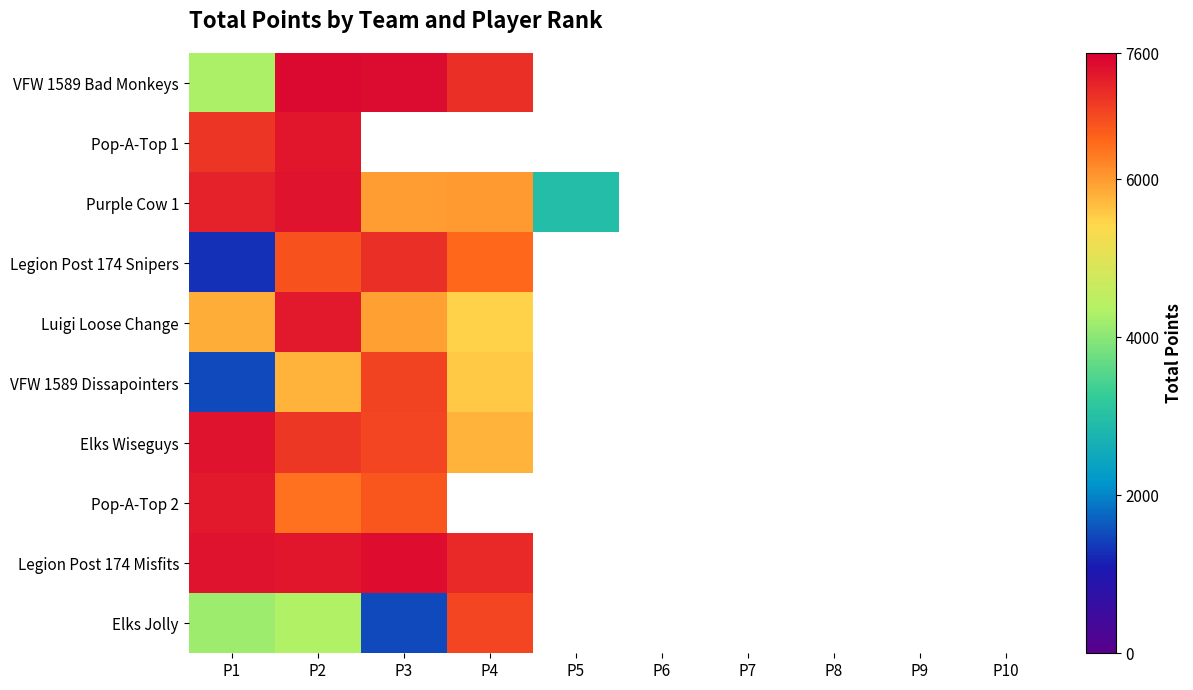

List the series in order of their peak value, lowest first.

Elks Jolly, VFW 1589 Dissapointers, Legion Post 174 Snipers, Pop-A-Top 2, Luigi Loose Change, Pop-A-Top 1, Elks Wiseguys, Purple Cow 1, Legion Post 174 Misfits, VFW 1589 Bad Monkeys